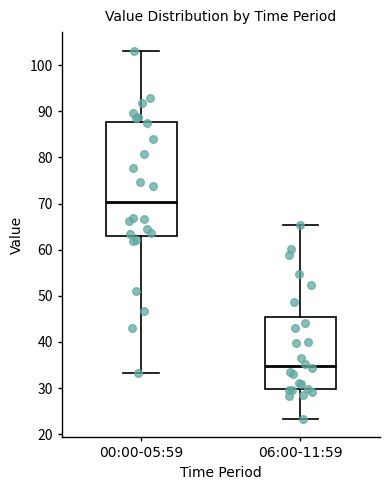

Which box has the lowest median line?

06:00-11:59